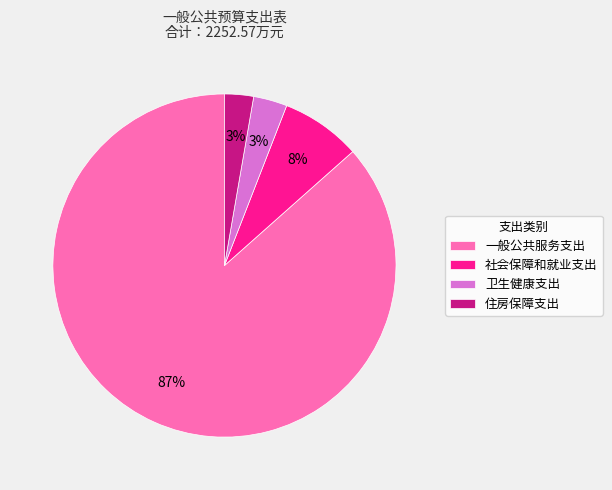

Between 住房保障支出 and 一般公共服务支出, which is larger?

一般公共服务支出